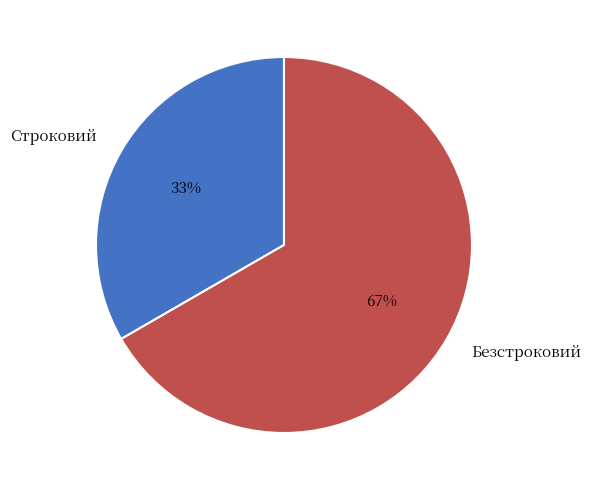

Is it true that Строковий is 33% of the pie?

True